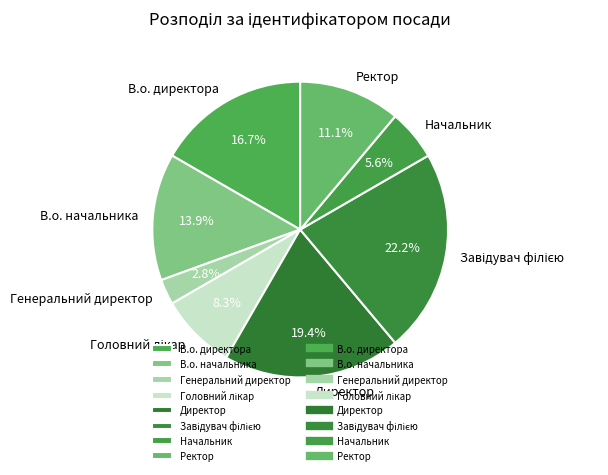

Which slice is the smallest?

Генеральний директор